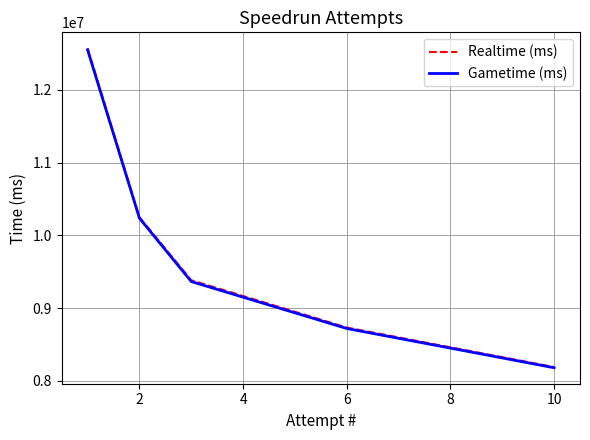

Does the chart display data point markers on the line(s)?

No